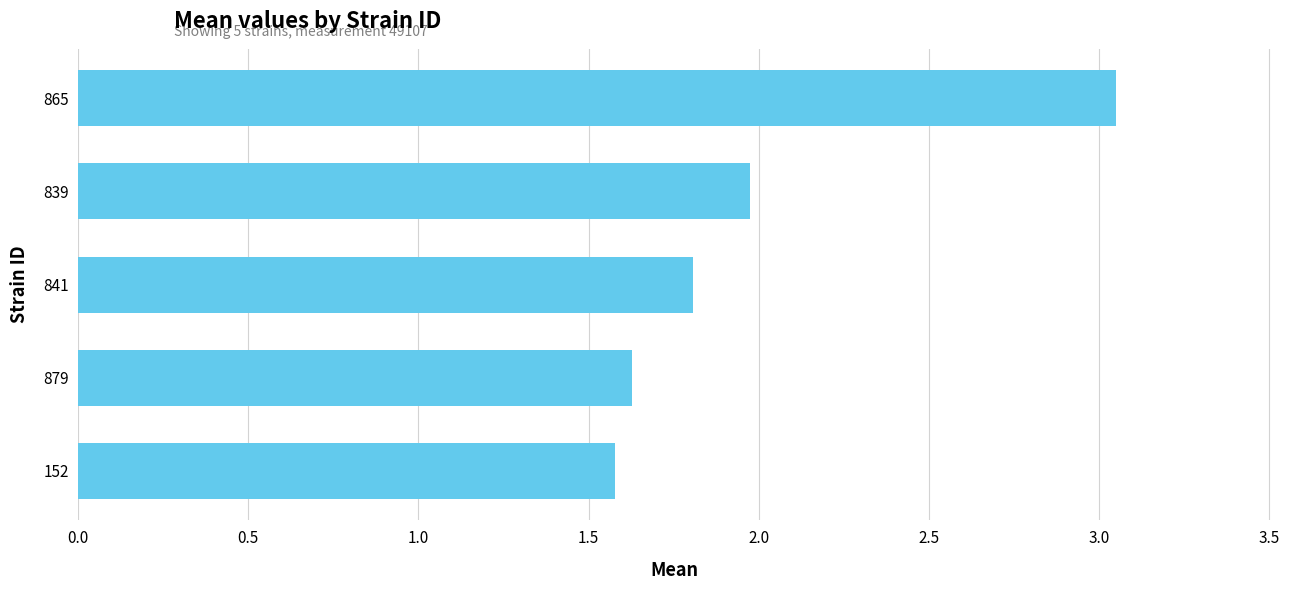

Is it true that the value at 152 is 1.6?

True